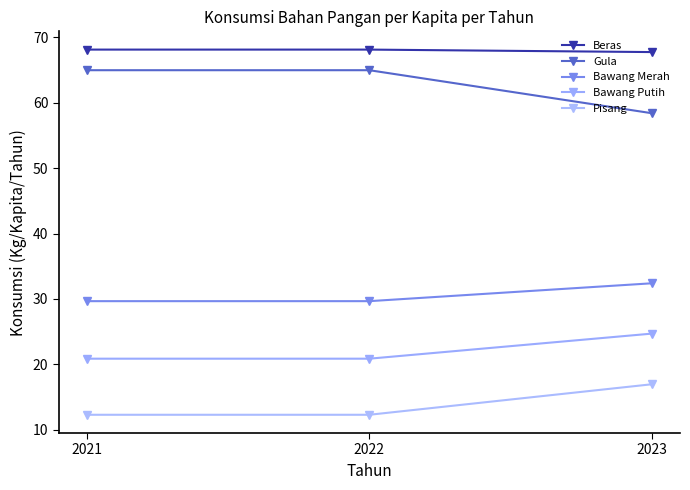

At which category is the sum across all series the highest?

2023